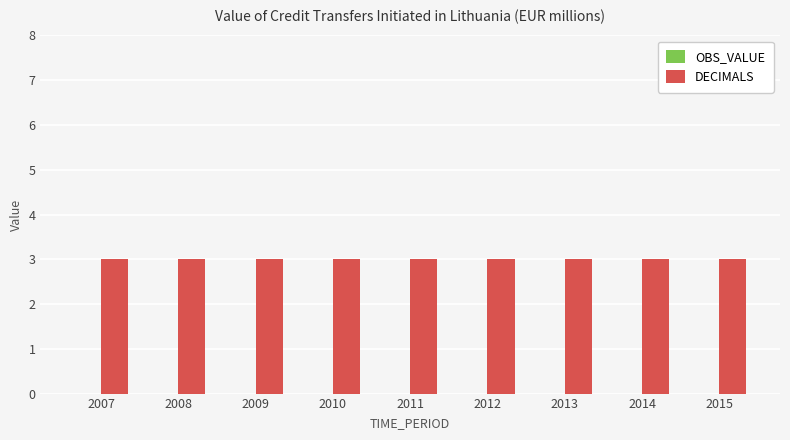

Which has a higher value, 2009 or 2008?

2009